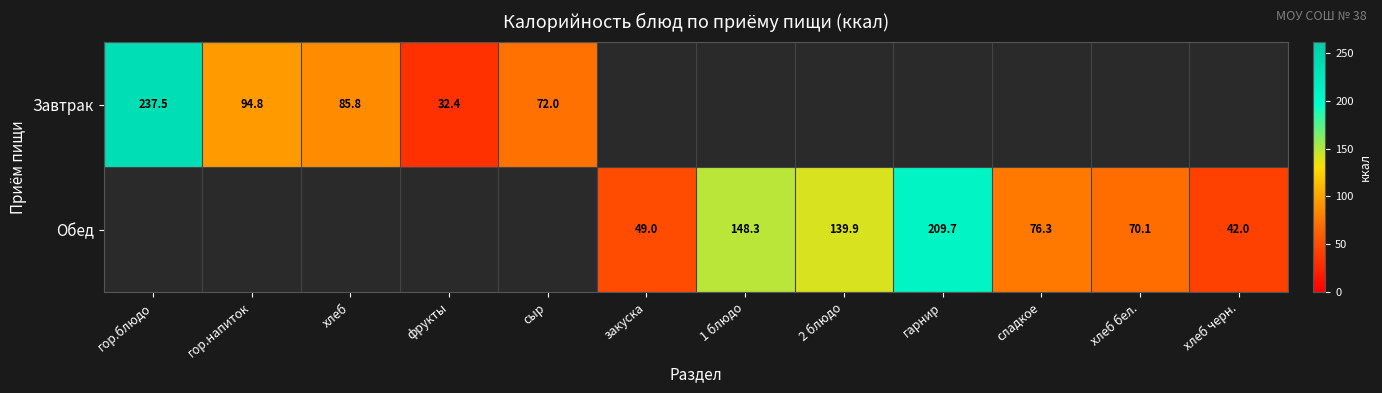

True or false: Завтрак has a value of 94.8 at гор.напиток.

True